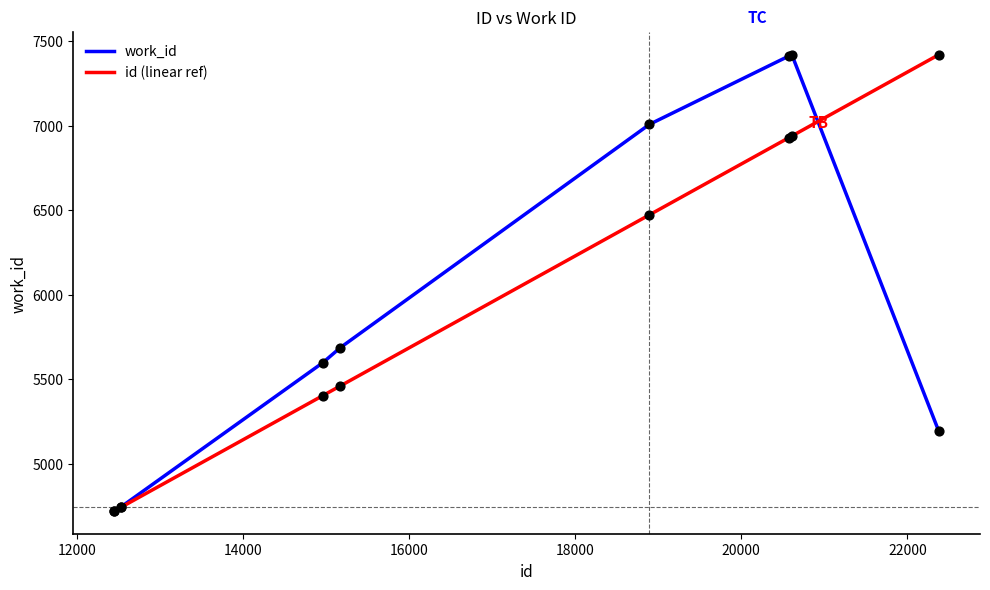

At how many categories does at least one series exceed 5671?

5